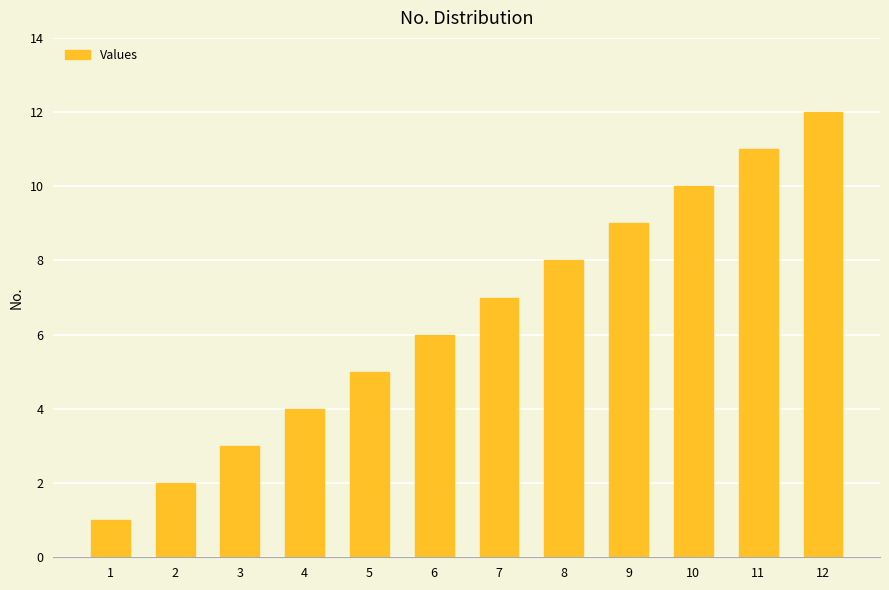

What is the difference between the second highest and minimum values?

10